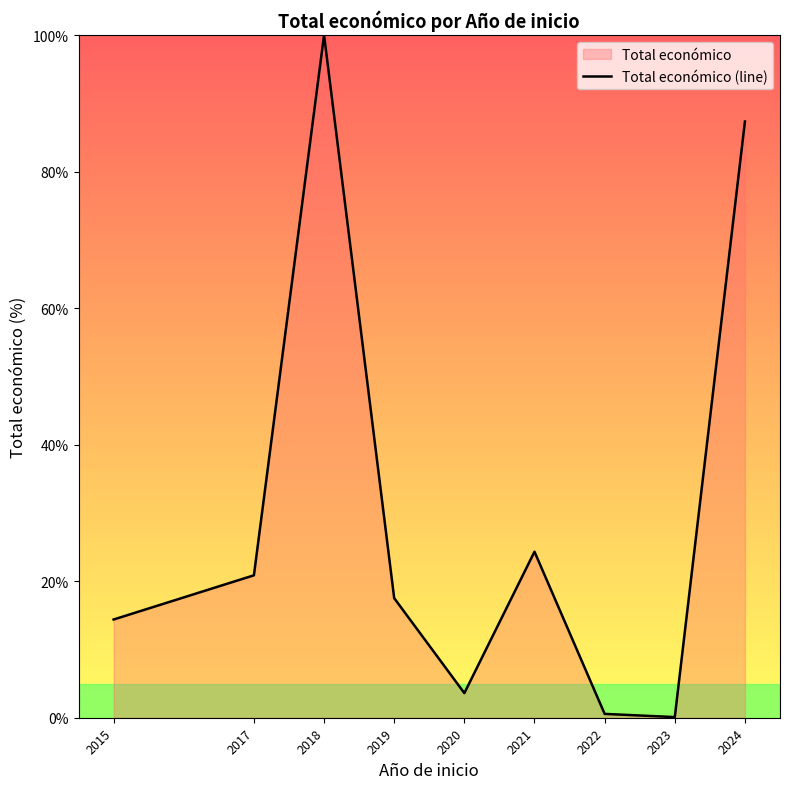

Between 2018 and 2022, which is larger?

2018